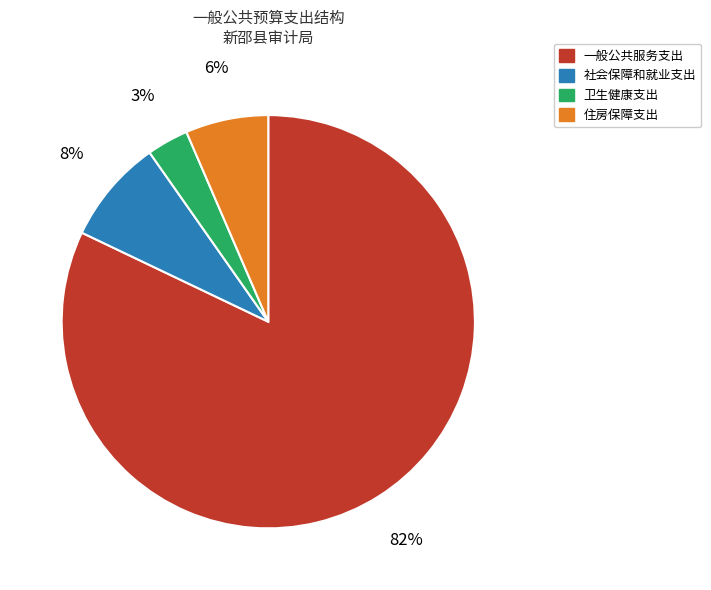

Between 社会保障和就业支出 and 住房保障支出, which is larger?

社会保障和就业支出